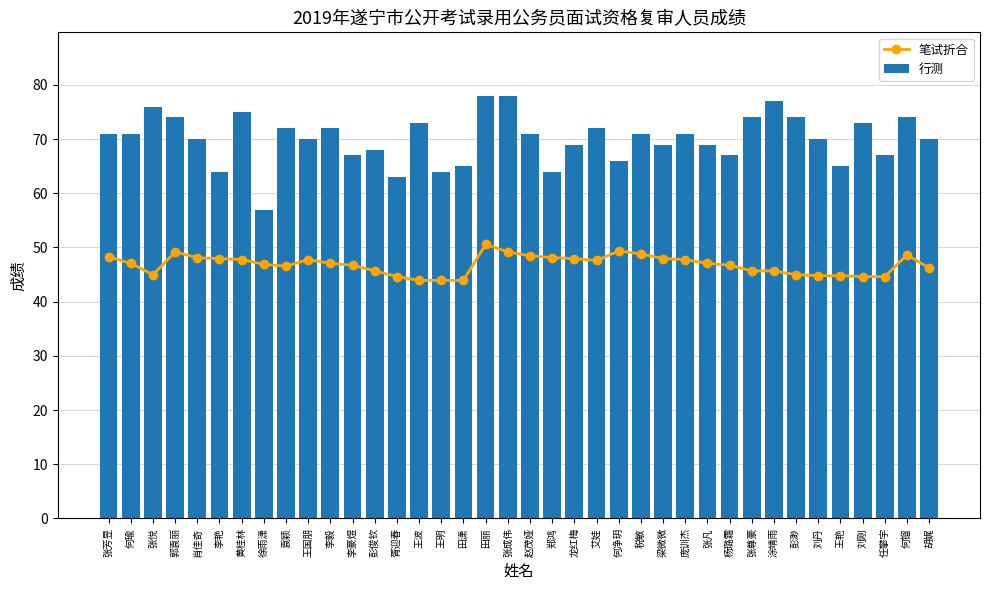

Which category has the lowest value in the 笔试折合 series?

王波